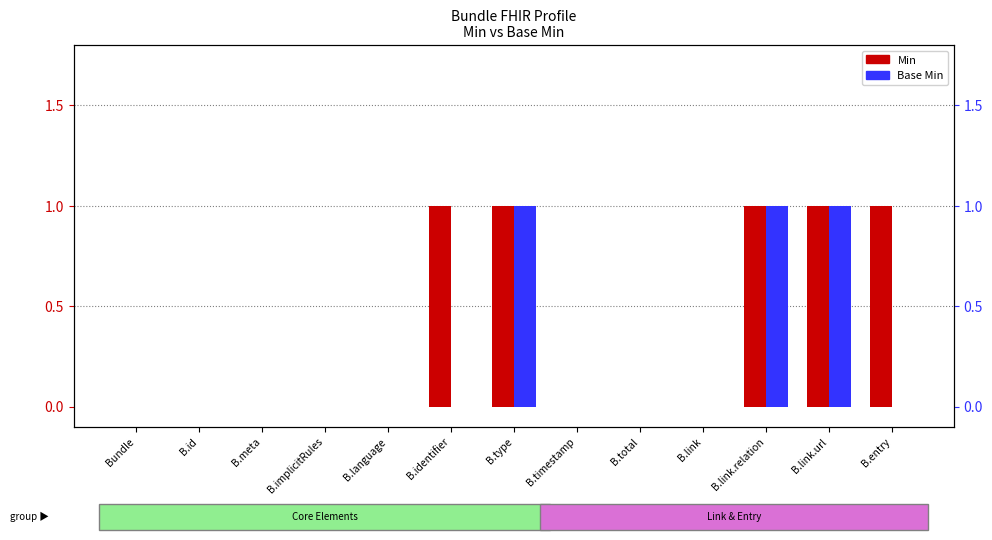

What is the difference between the maximum and minimum values in the Base Min series?

1